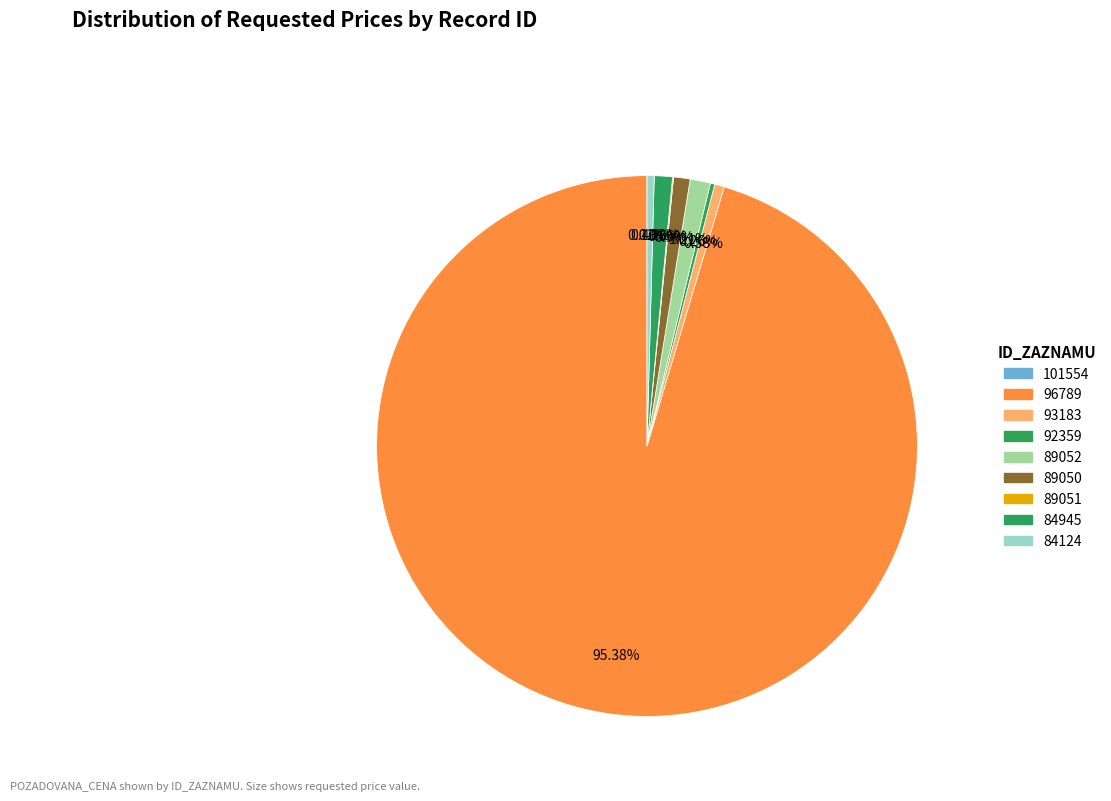

To the nearest percent, what is the difference between the largest and smallest slice percentages?

95%